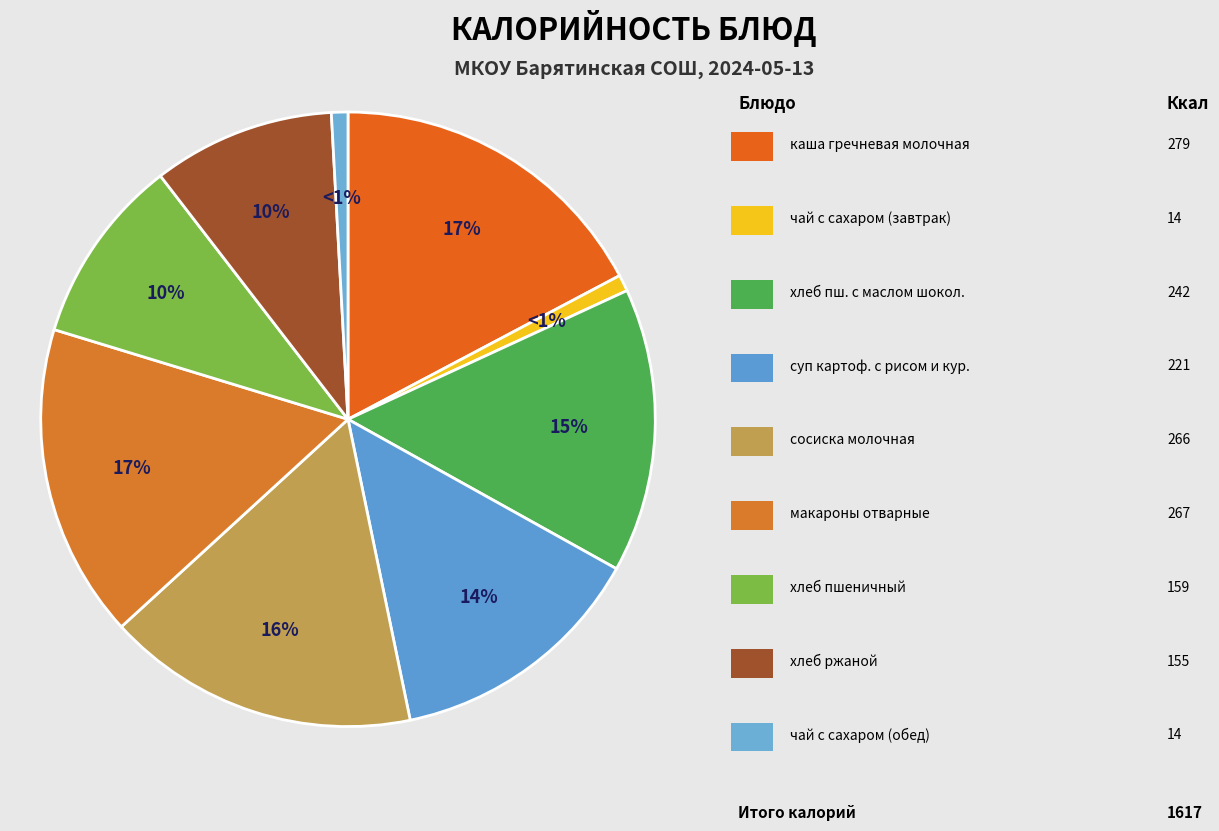

How many segments does this pie chart have?

9